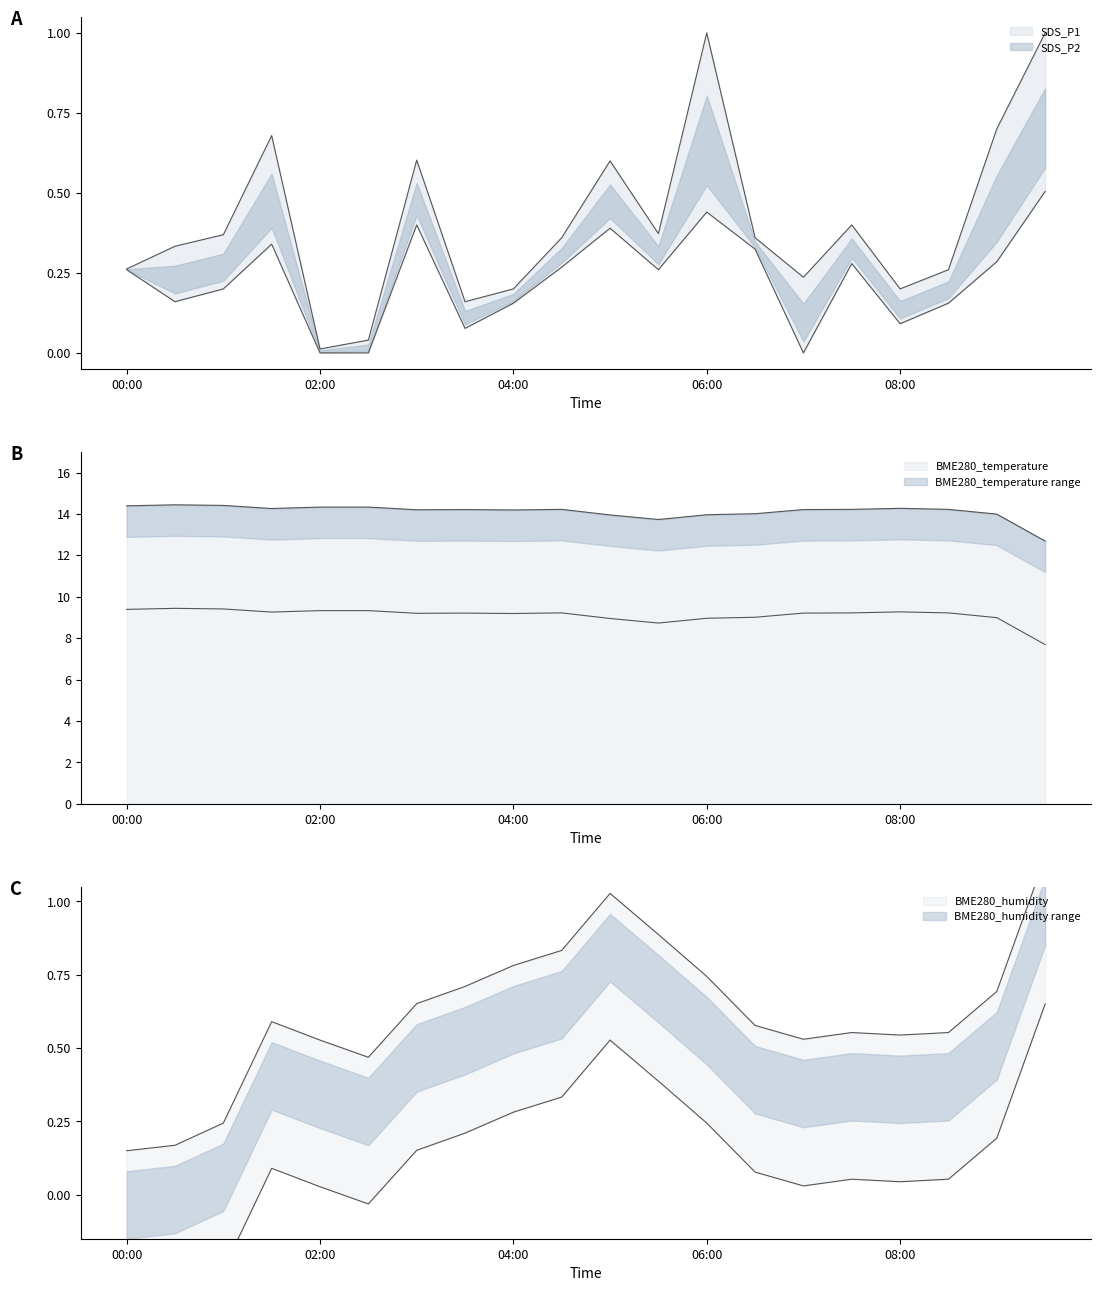

What is the label of the 3rd point from the left?

01:00